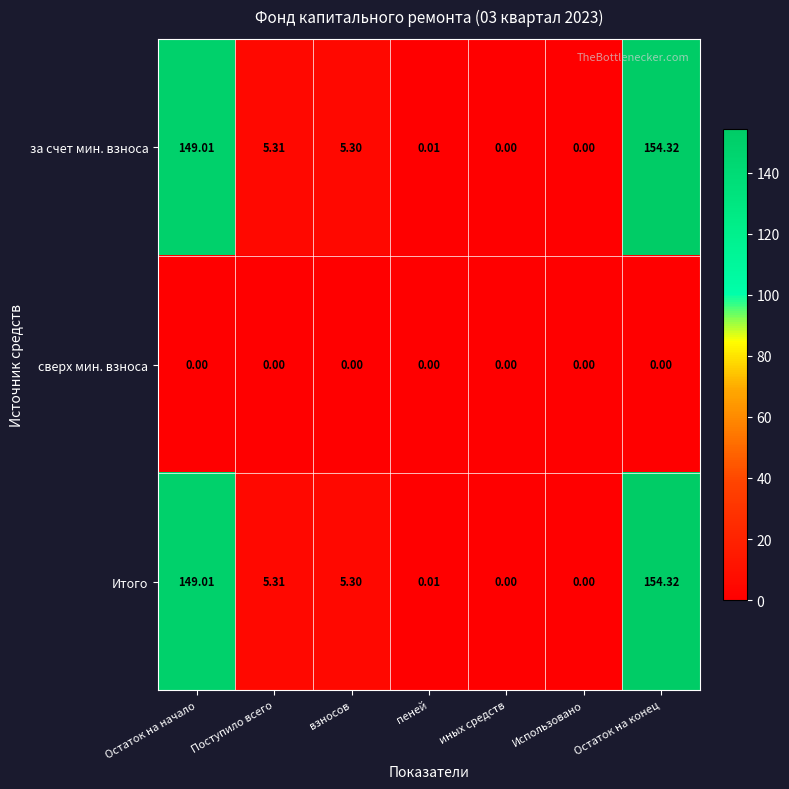

Count the number of categories in the chart.

7